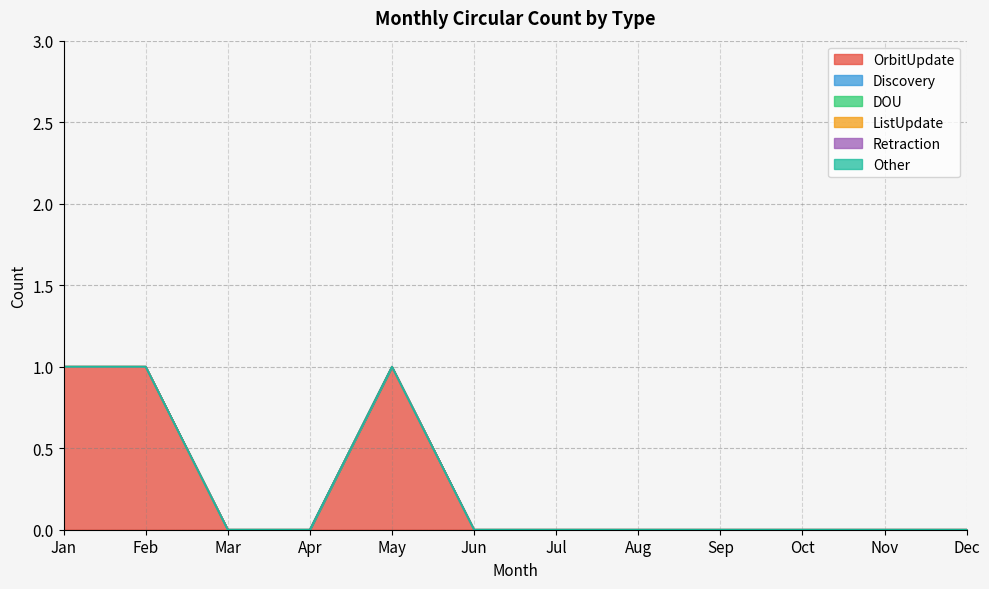

Rank the series by their maximum value, from highest to lowest.

OrbitUpdate, Discovery, DOU, ListUpdate, Retraction, Other